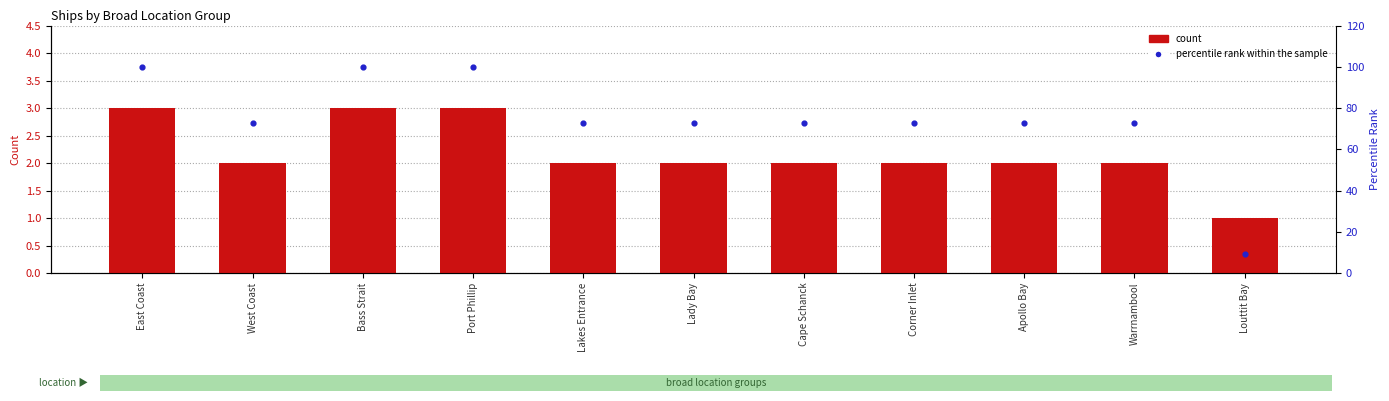

At how many categories does at least one series exceed 41?

10